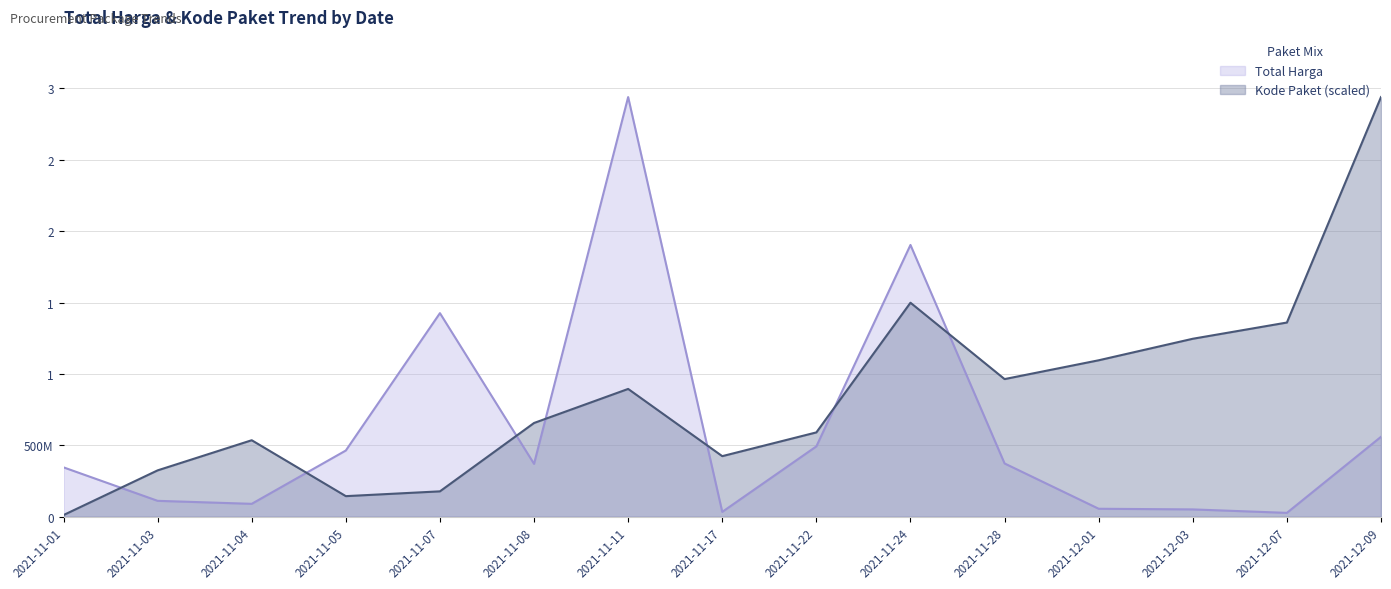

How many values in the Total Harga series are below 370566800?

7